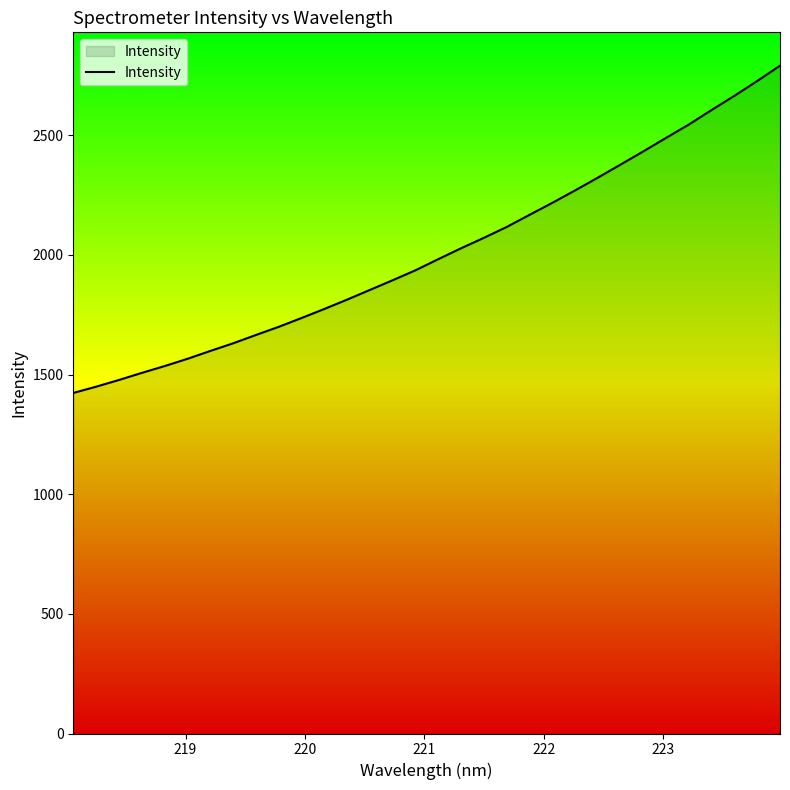

What is the average value?

2011.5